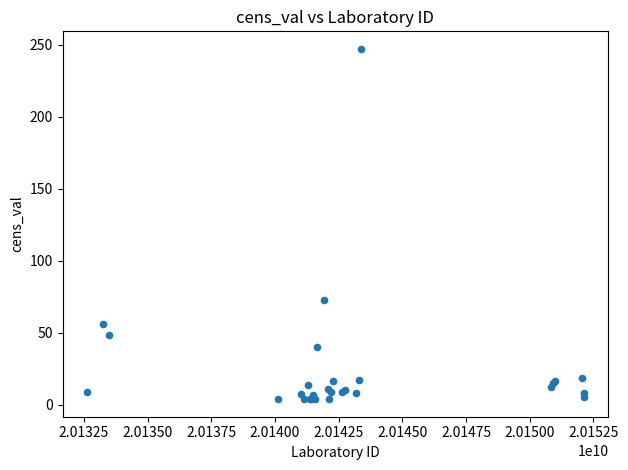

What Y value in the scatter plot is closest to 125?

73.0